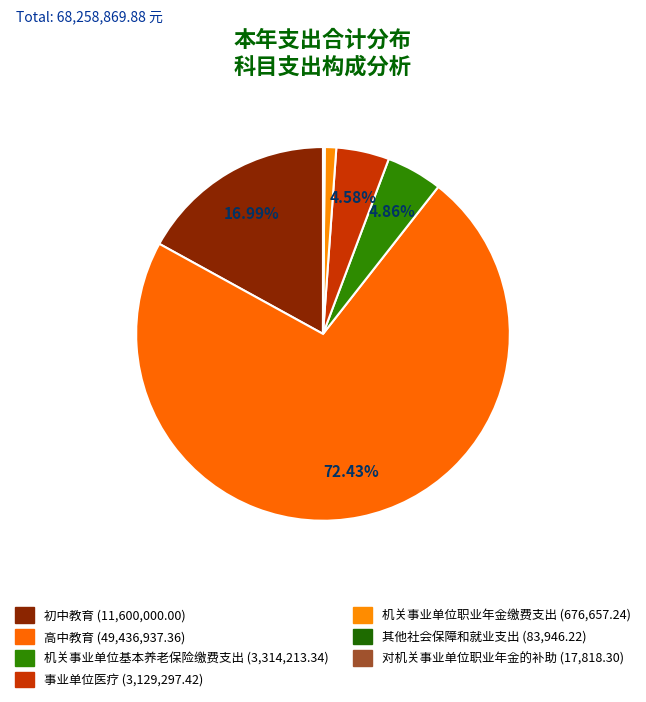

Which category has the smallest portion of the pie?

对机关事业单位职业年金的补助